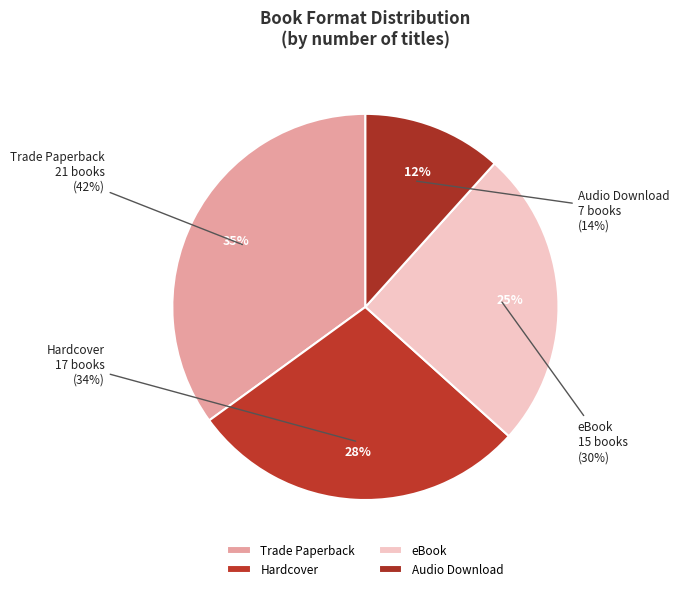

Which slice is the largest?

Trade Paperback